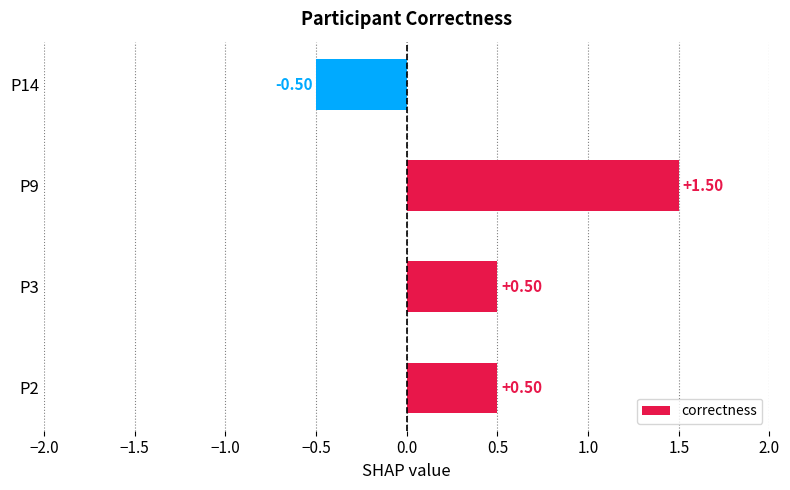

How many values are above zero?

3